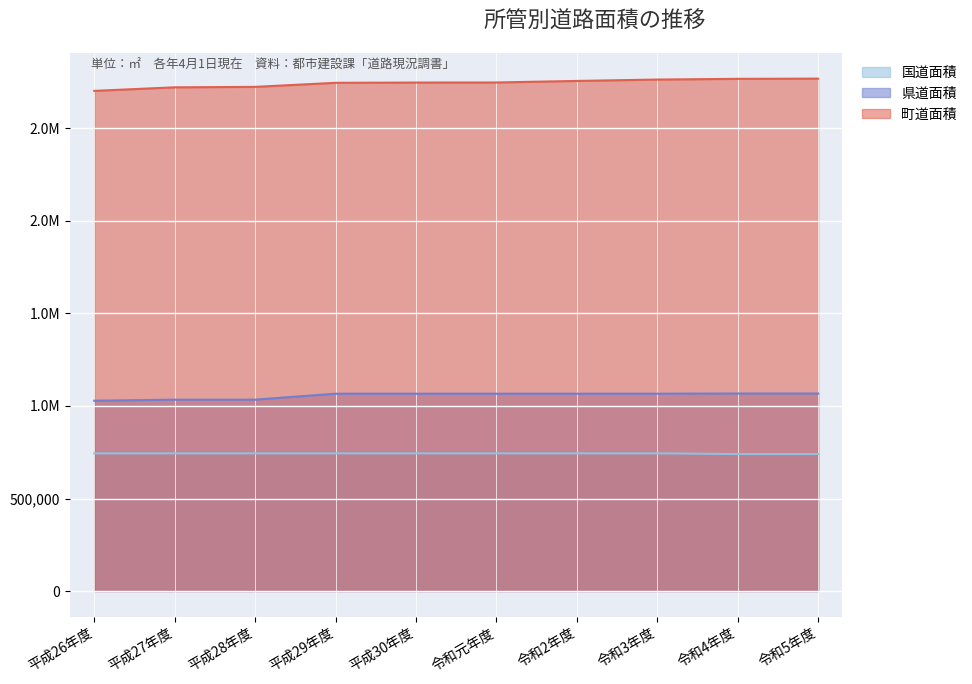

List the series in order of their overall mean, lowest first.

国道面積, 県道面積, 町道面積